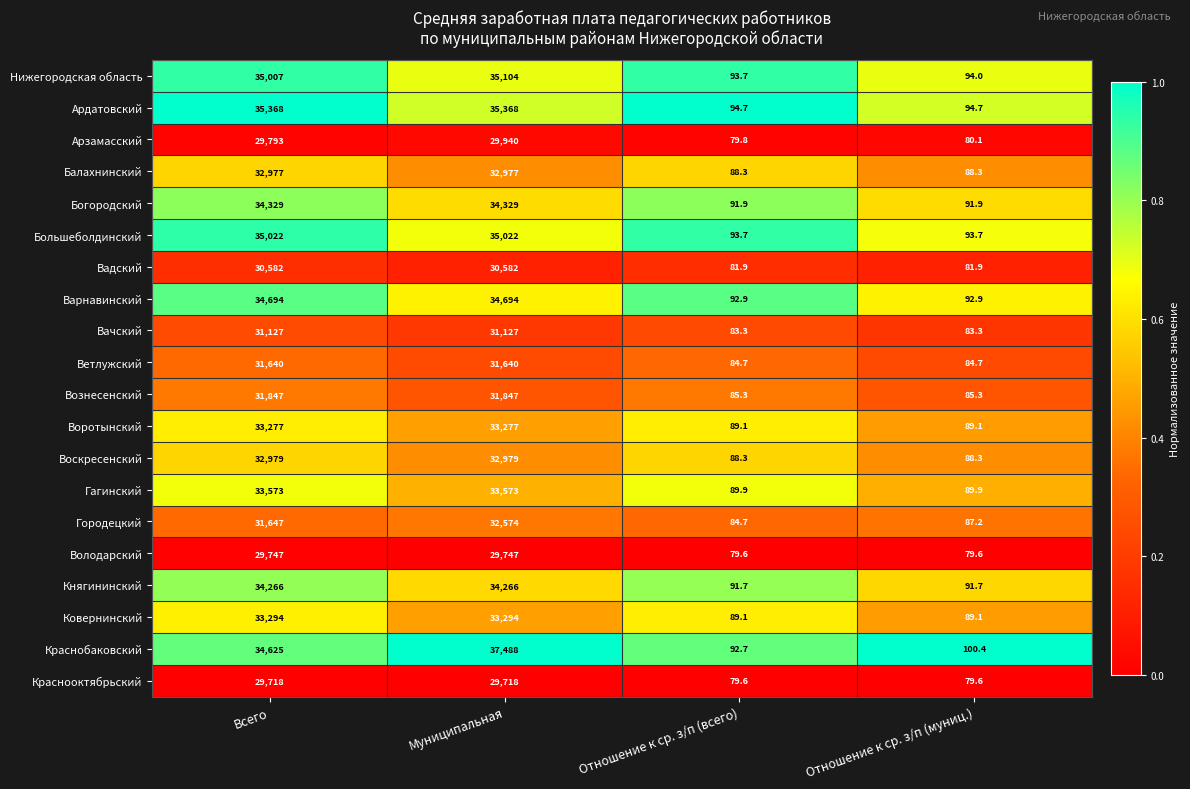

Read the Арзамасский value at Отношение к ср. з/п (муниц.).

80.1